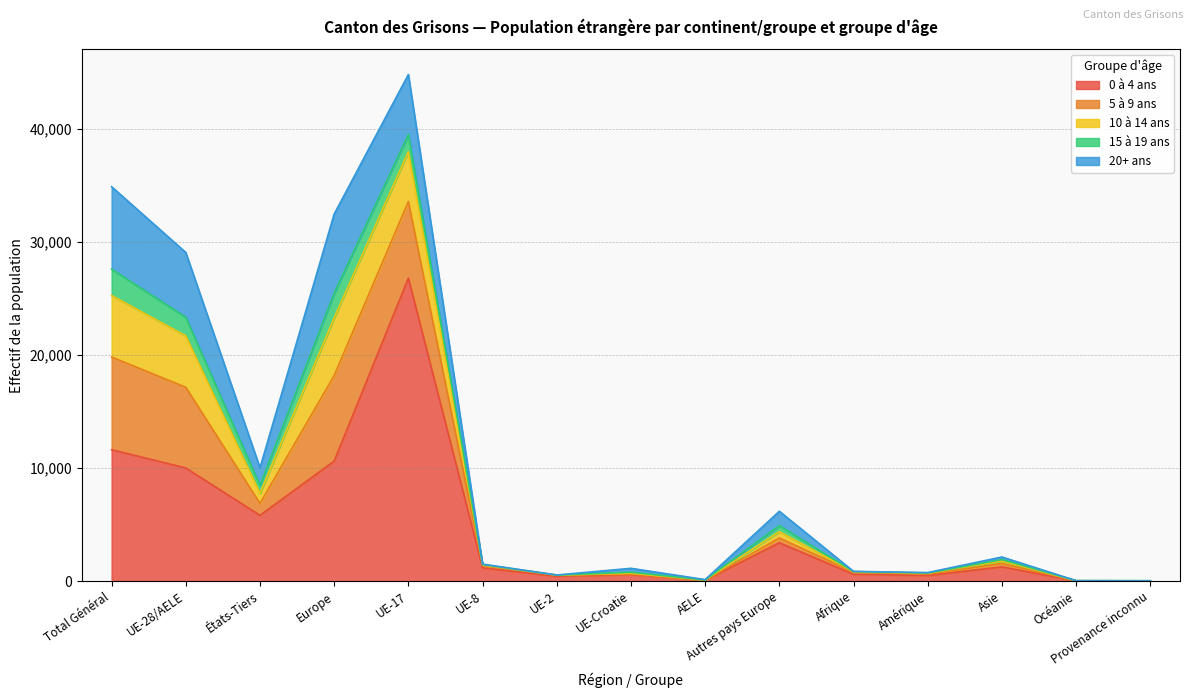

True or false: 15 à 19 ans has a value of 0 at Provenance inconnu.

True